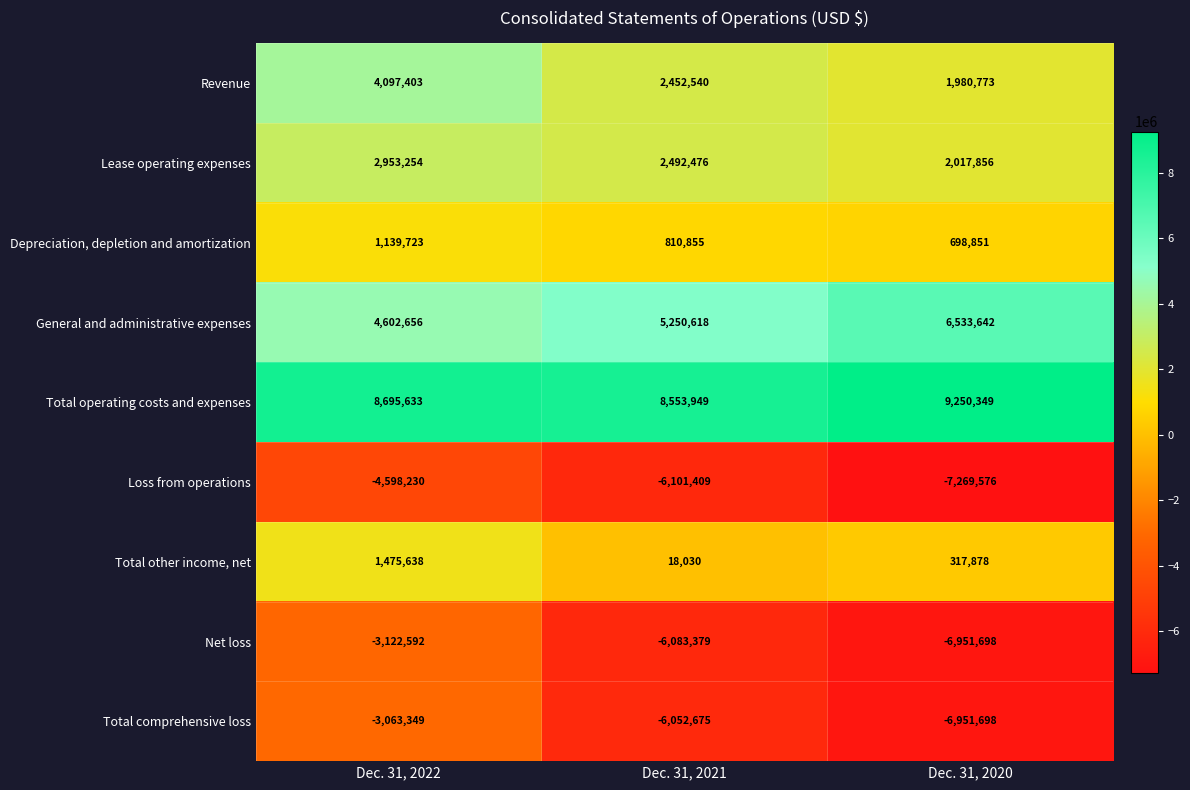

Reading left to right, extract all data points from this chart.

Revenue: Dec. 31, 2022=4097403	Dec. 31, 2021=2452540	Dec. 31, 2020=1980773
Lease operating expenses: Dec. 31, 2022=2953254	Dec. 31, 2021=2492476	Dec. 31, 2020=2017856
Depreciation, depletion and amortization: Dec. 31, 2022=1139723	Dec. 31, 2021=810855	Dec. 31, 2020=698851
General and administrative expenses: Dec. 31, 2022=4602656	Dec. 31, 2021=5250618	Dec. 31, 2020=6533642
Total operating costs and expenses: Dec. 31, 2022=8695633	Dec. 31, 2021=8553949	Dec. 31, 2020=9250349
Loss from operations: Dec. 31, 2022=-4598230	Dec. 31, 2021=-6101409	Dec. 31, 2020=-7269576
Total other income, net: Dec. 31, 2022=1475638	Dec. 31, 2021=18030	Dec. 31, 2020=317878
Net loss: Dec. 31, 2022=-3122592	Dec. 31, 2021=-6083379	Dec. 31, 2020=-6951698
Total comprehensive loss: Dec. 31, 2022=-3063349	Dec. 31, 2021=-6052675	Dec. 31, 2020=-6951698